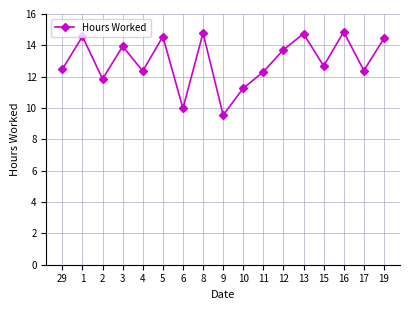

True or false: the data has more than 0 interior local peaks.

True